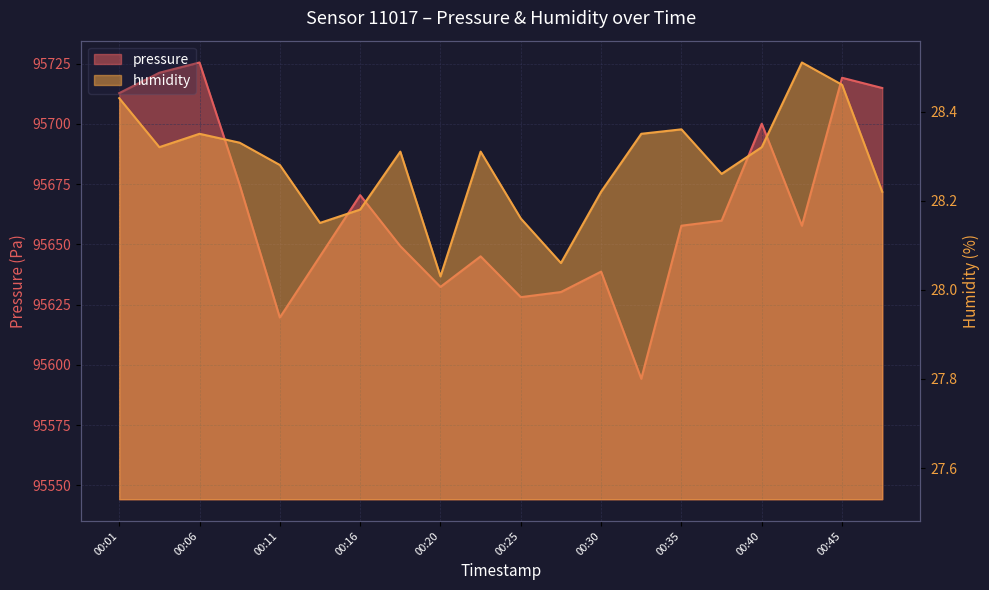

What is the value of the pressure point at the 14th from the left?

95594.2